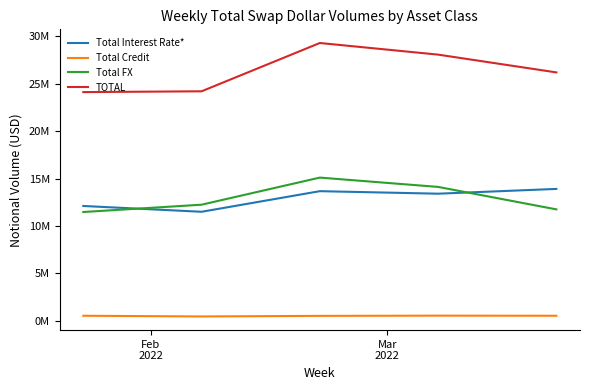

Is this an area chart (filled region under the line)?

No